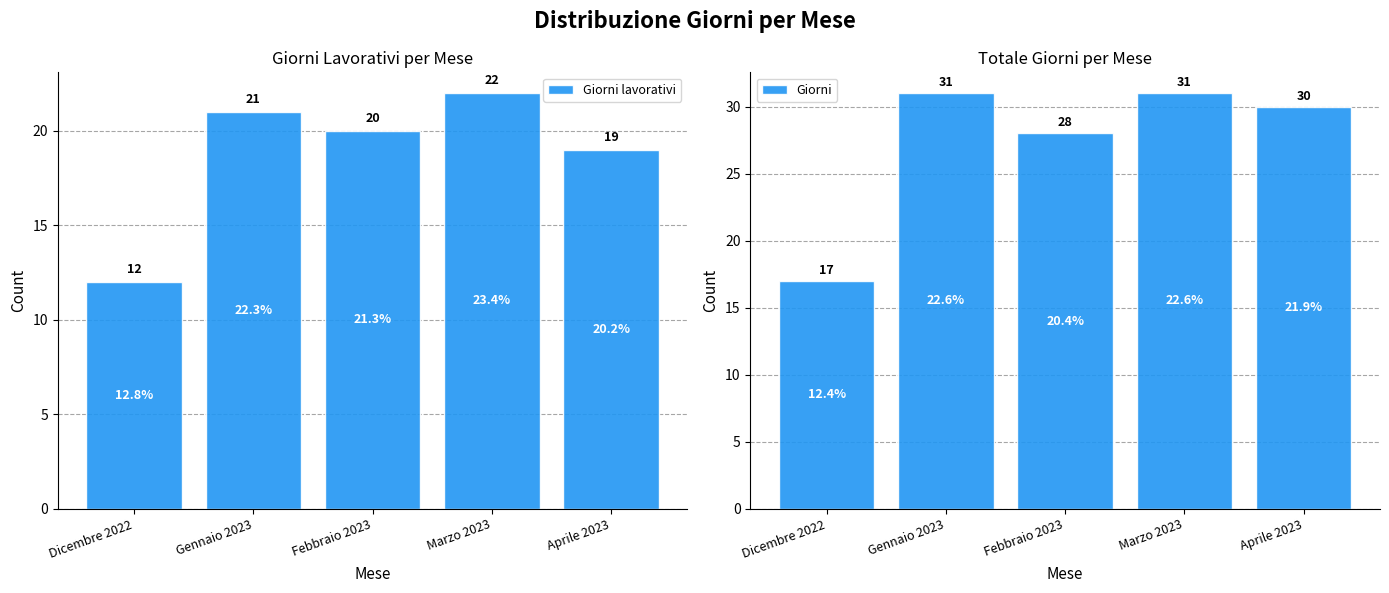

The value of Giorni lavorativi at Febbraio 2023 is 6. True or false?

False